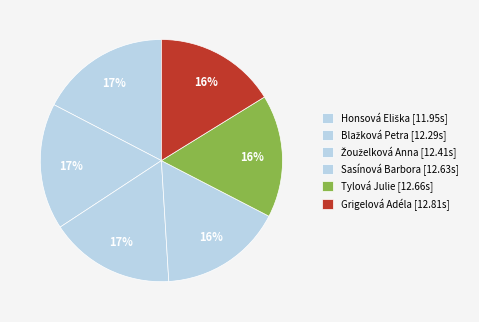

How much of the chart is everything except Žouželková Anna?

83.4%